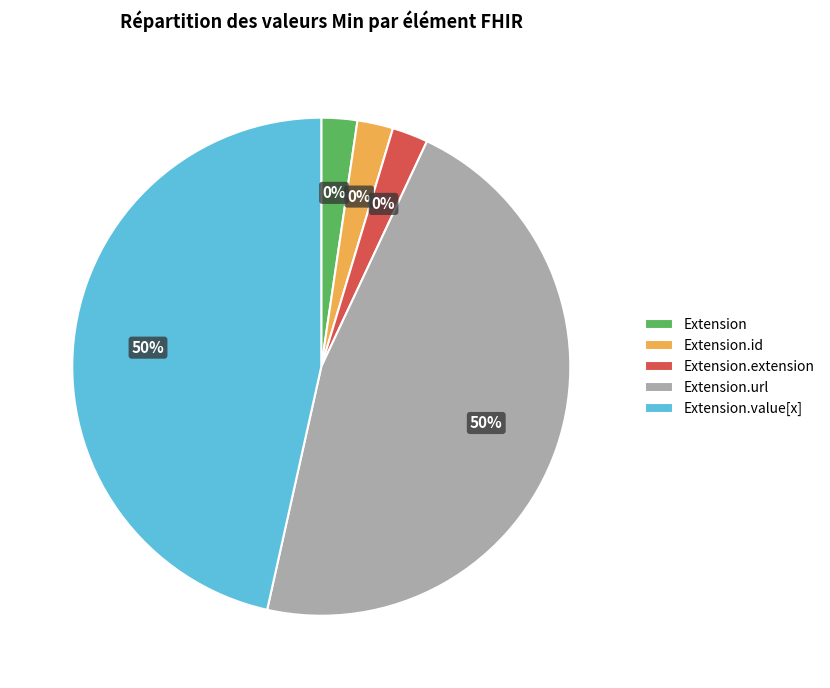

What is the total percentage of Extension.value[x] and Extension.extension?

50.0%